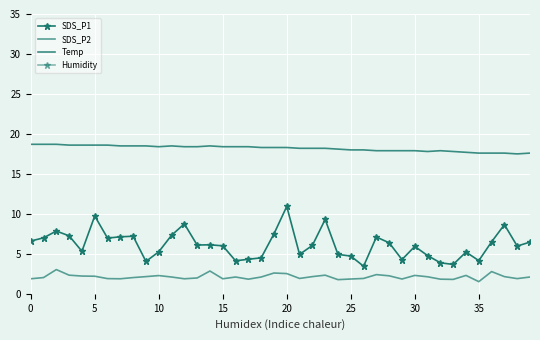

The value of SDS_P2 at 14 is 1.1. True or false?

False